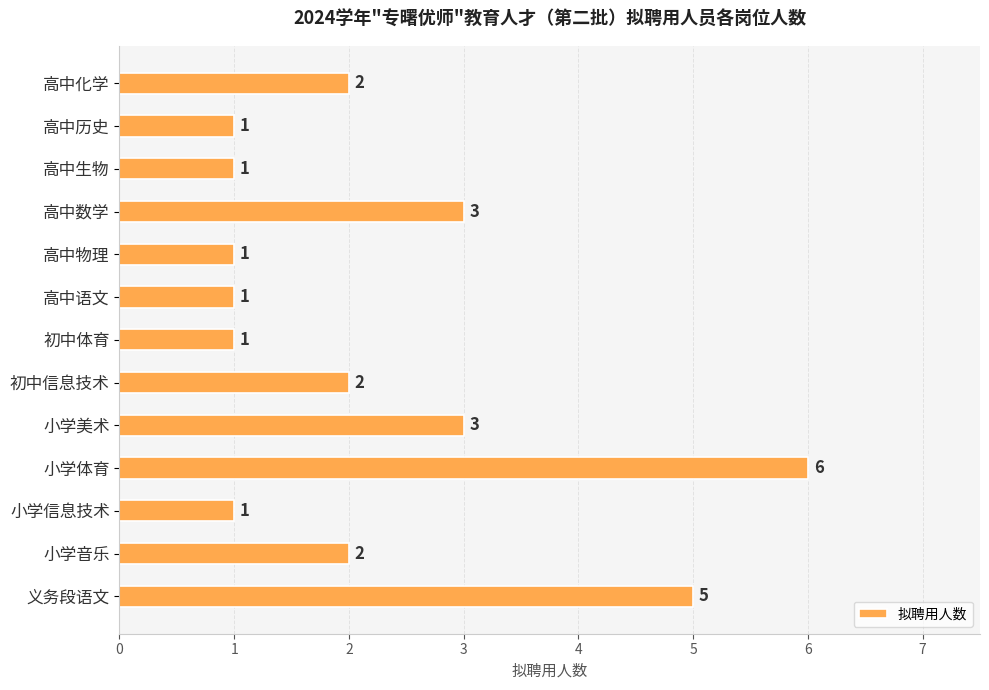

What is the label of the 11th bar from the bottom?

高中生物